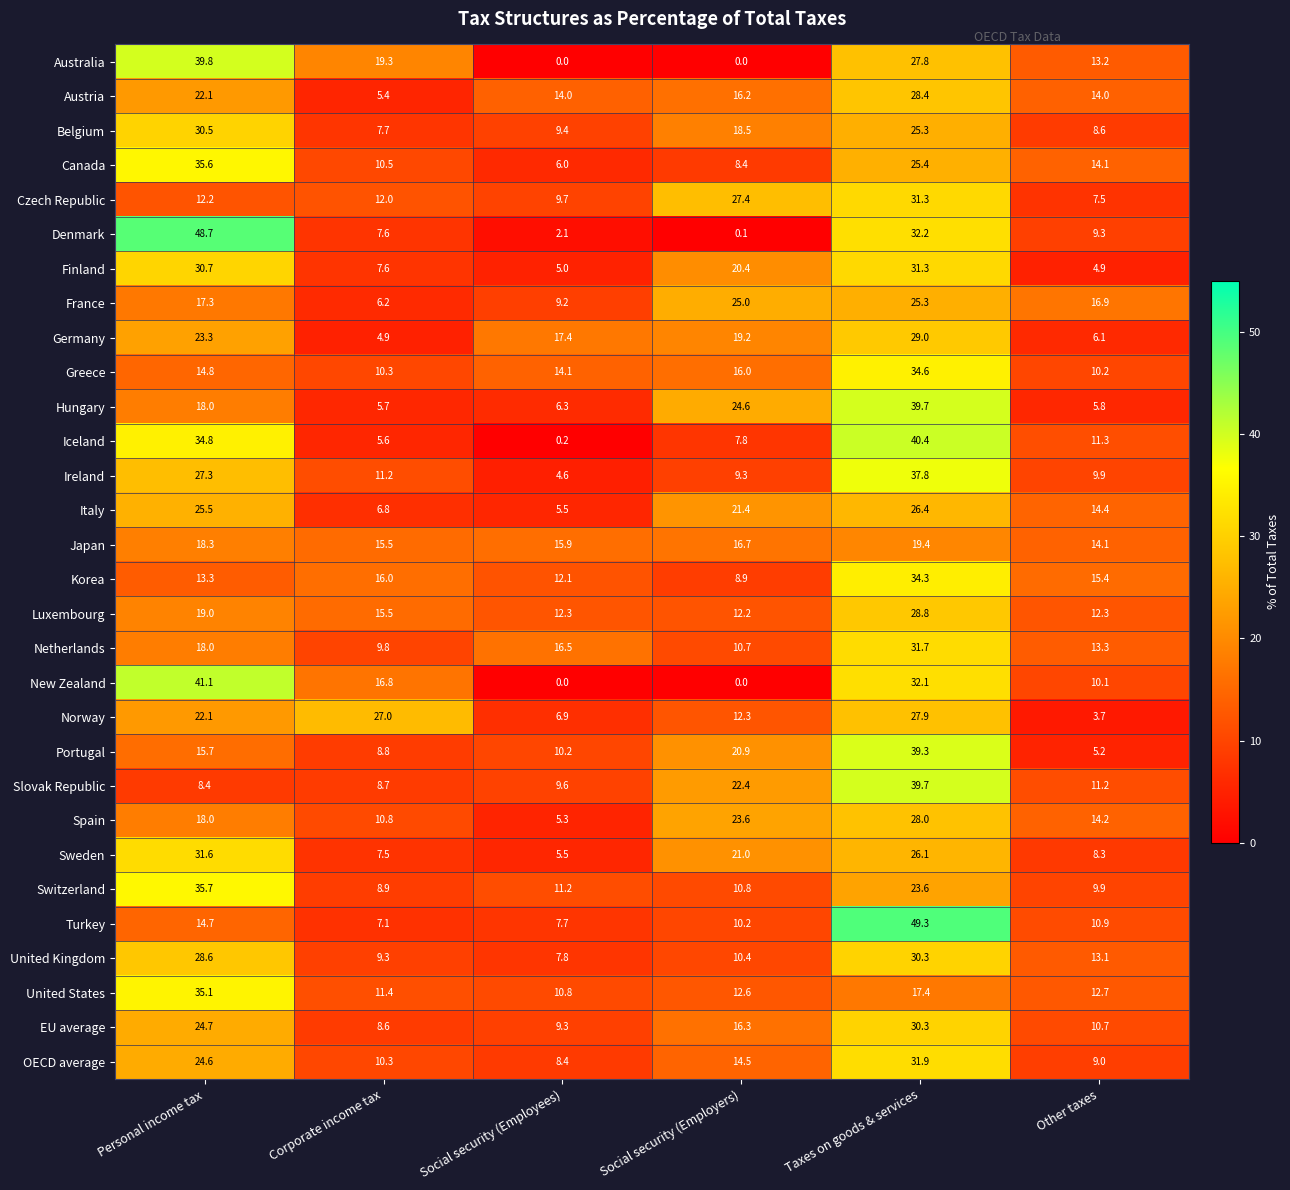

Where does the Austria series first go above 16?

Personal income tax